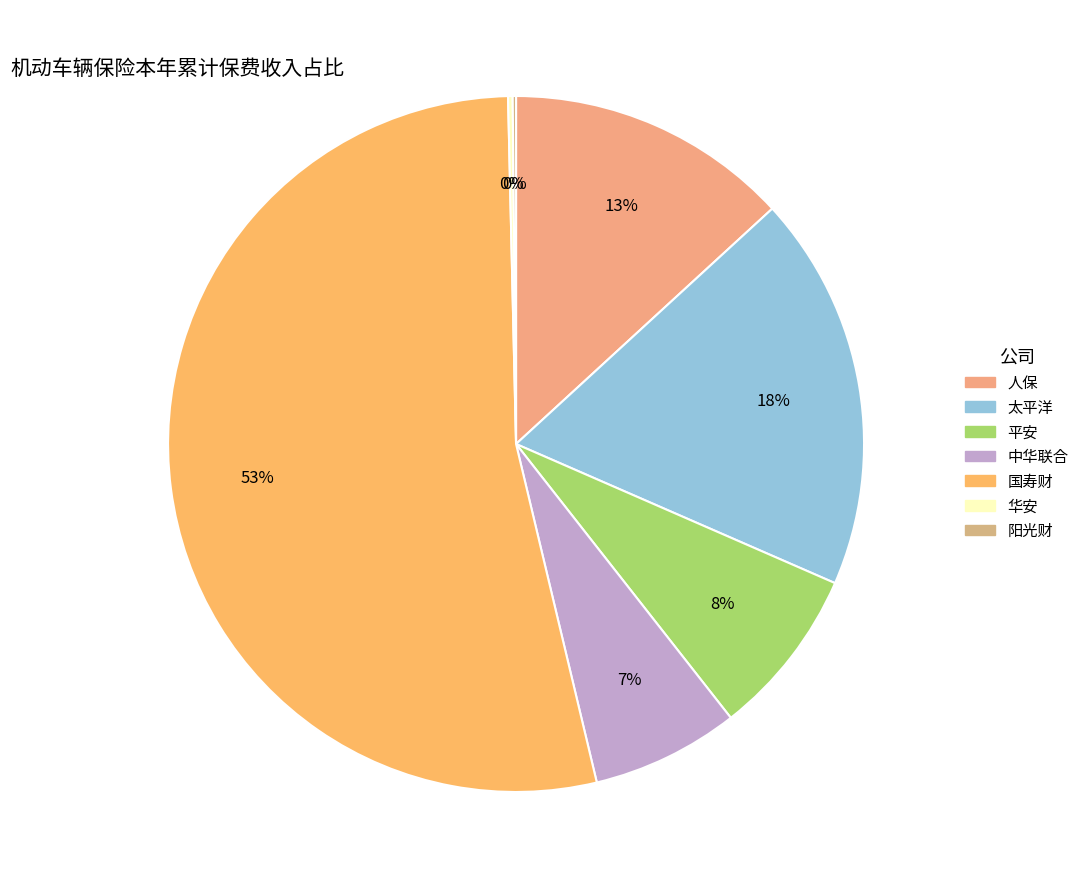

How many segments does this pie chart have?

7